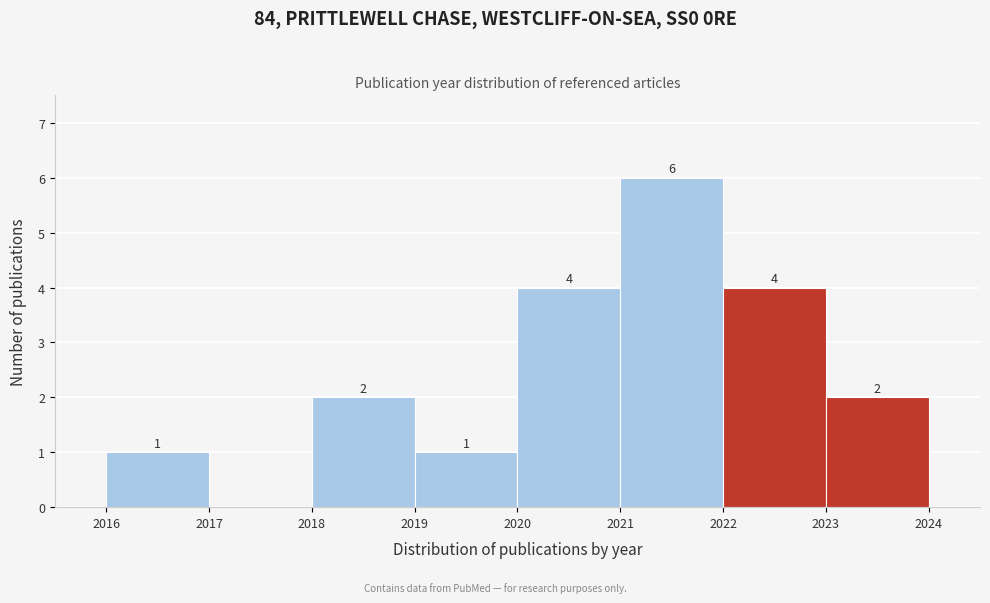

Which range on the x-axis has the tallest bar?

2021 to 2022